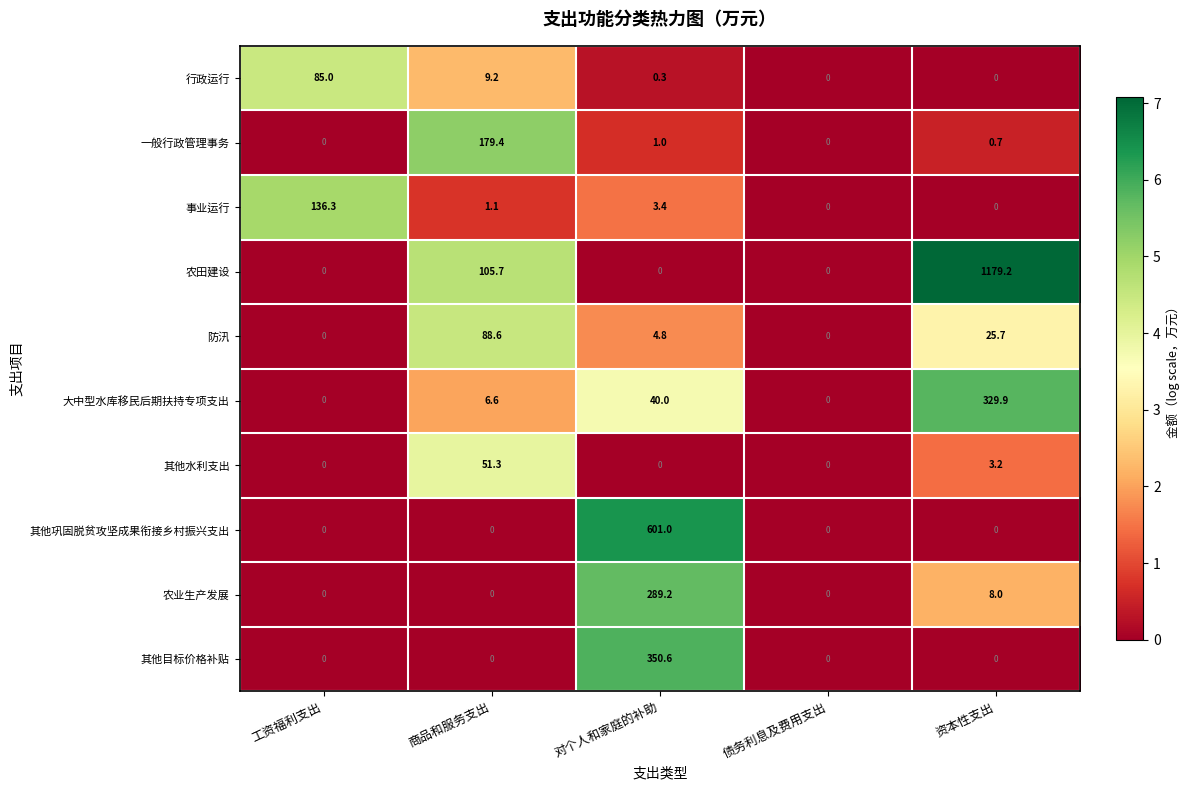

Where is 农田建设 nearest to the value 589?

商品和服务支出